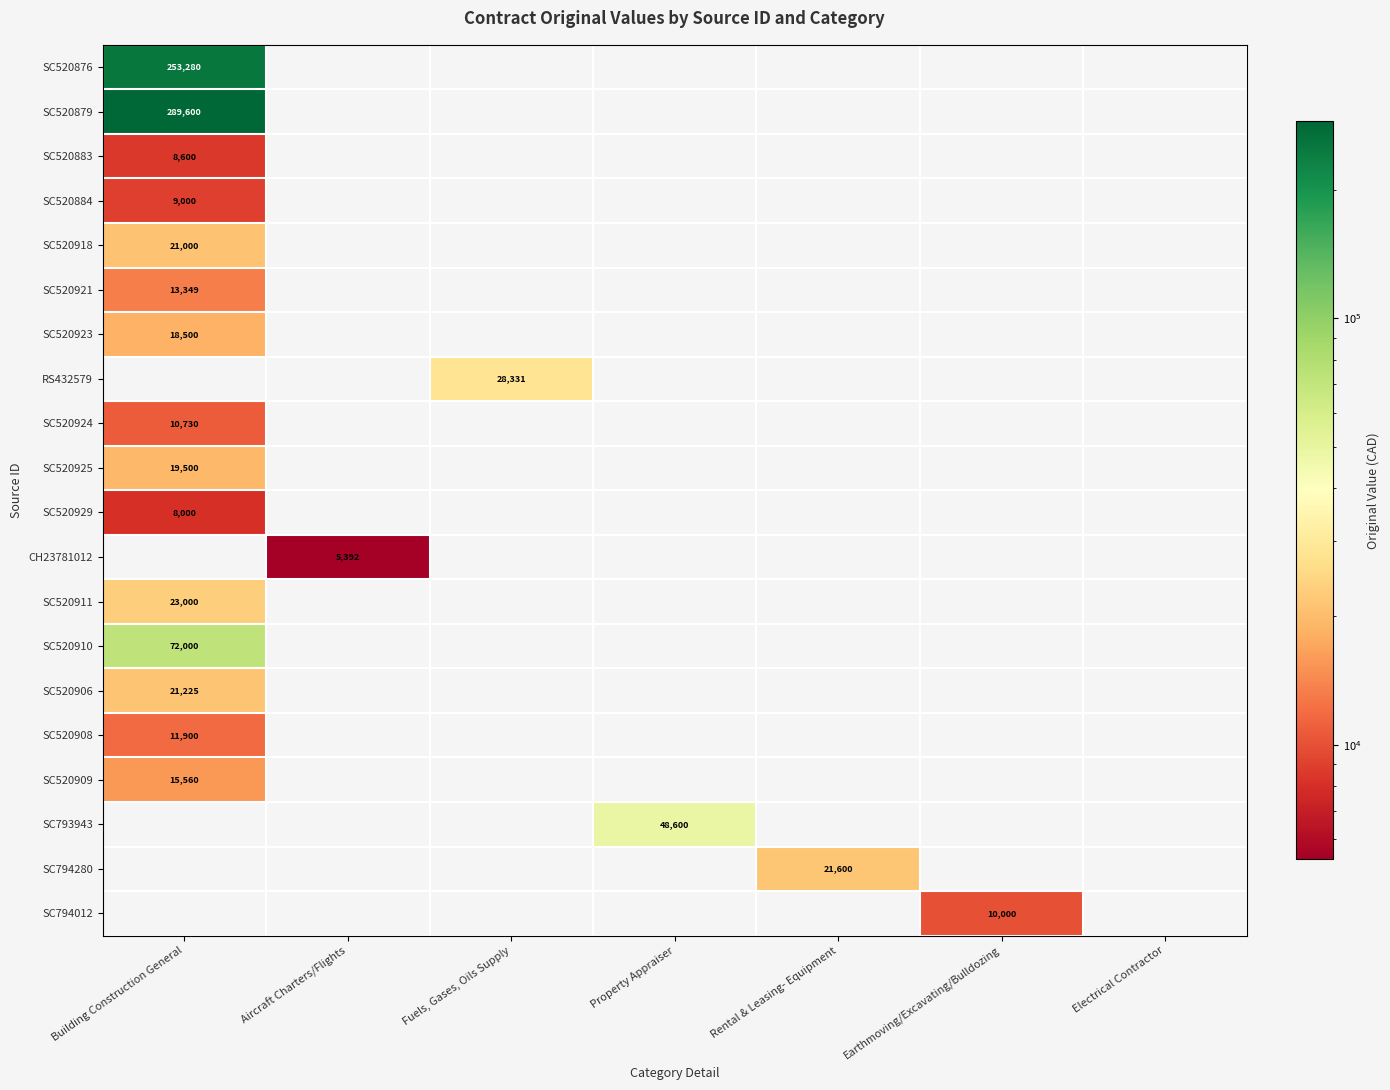

The value of SC520883 at Building Construction General is 11899. True or false?

False